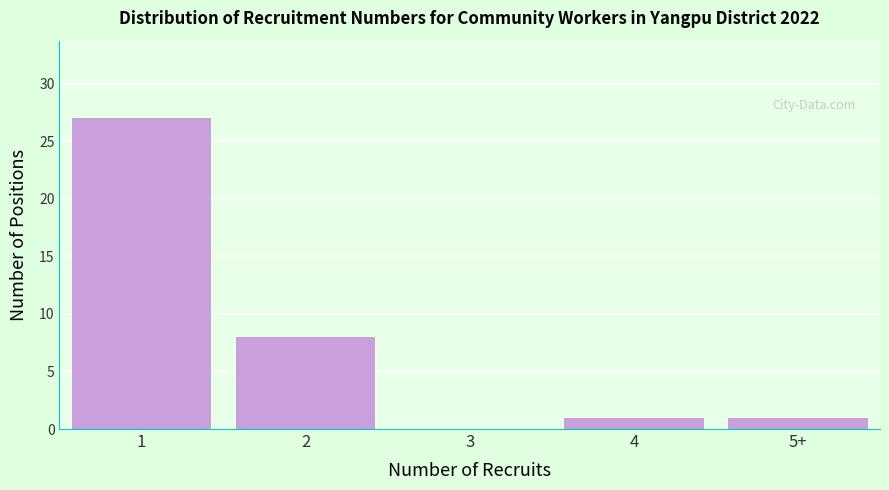

Reading left to right, what are all the values shown in this chart?

1=27	2=8	3=0	4=1	5+=1